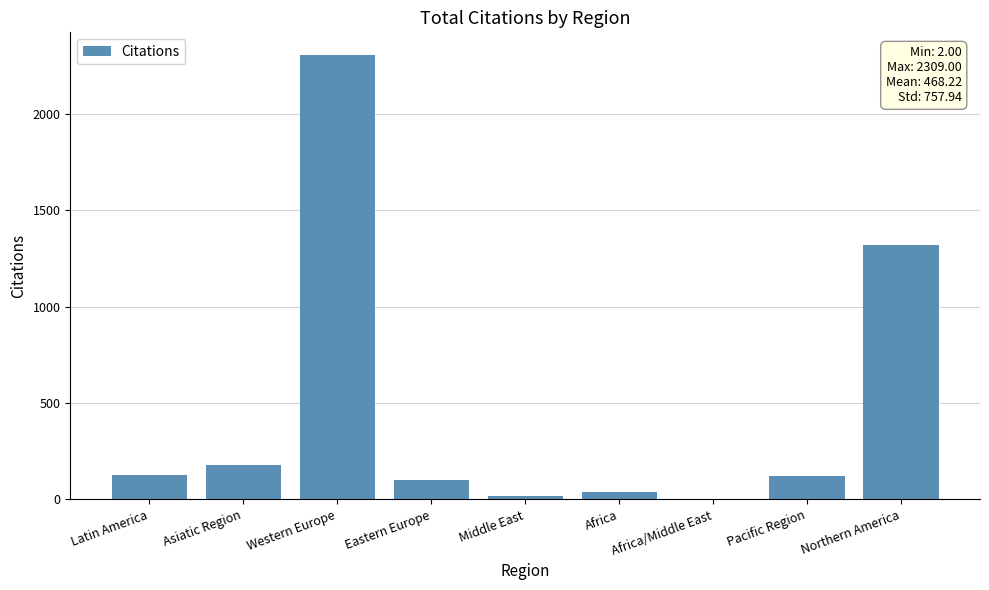

True or false: the data shows 100 at Eastern Europe.

True